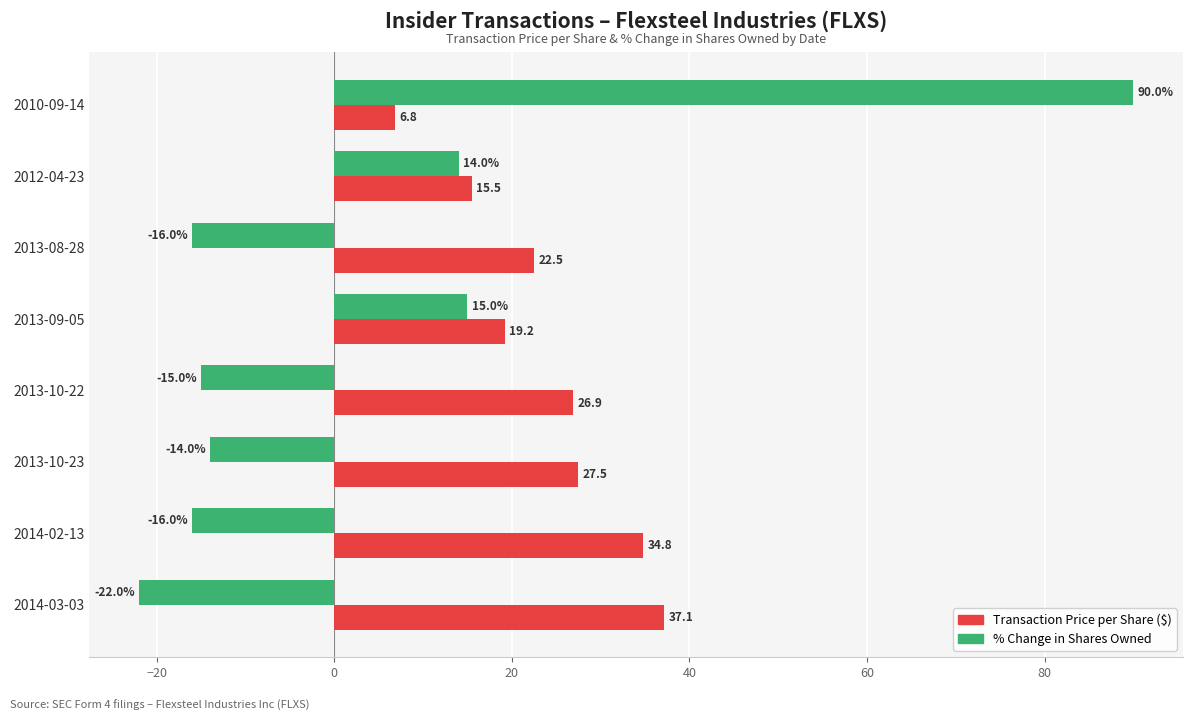

At which category is the sum across all series the highest?

2010-09-14